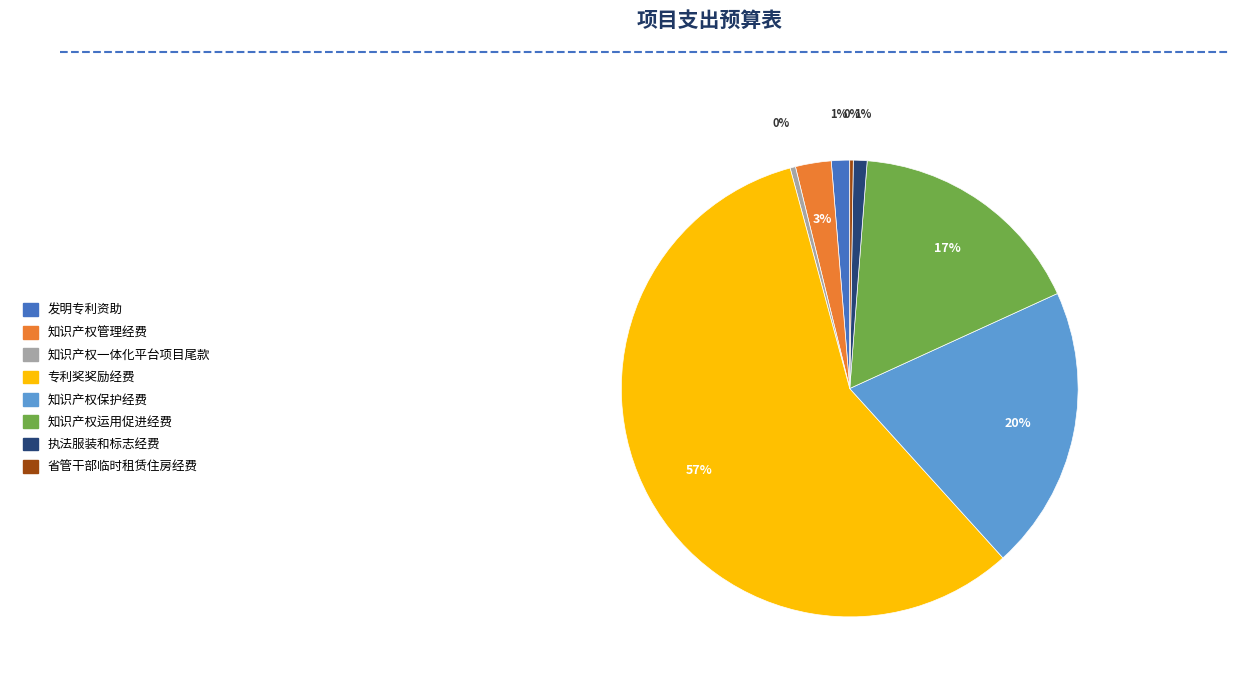

Is there a majority slice in this chart?

Yes